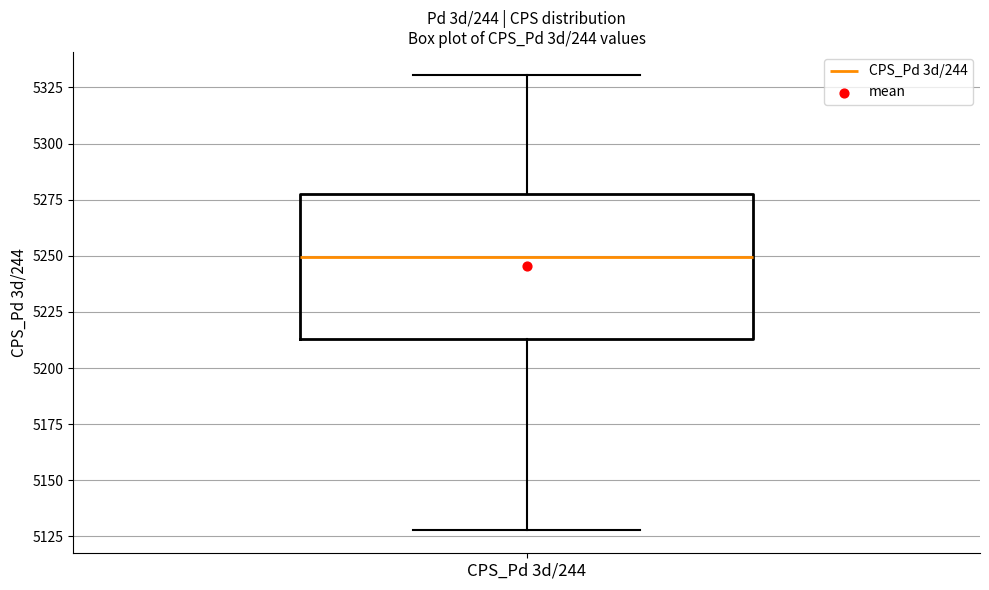

Read this box plot against the y-axis: the position of the median line, the range covered by the box, and the ends of both whiskers. The values are not printed on the chart, so give them approximately, as read against the axis.

median 5250, box 5215 to 5275, whiskers 5130 to 5330